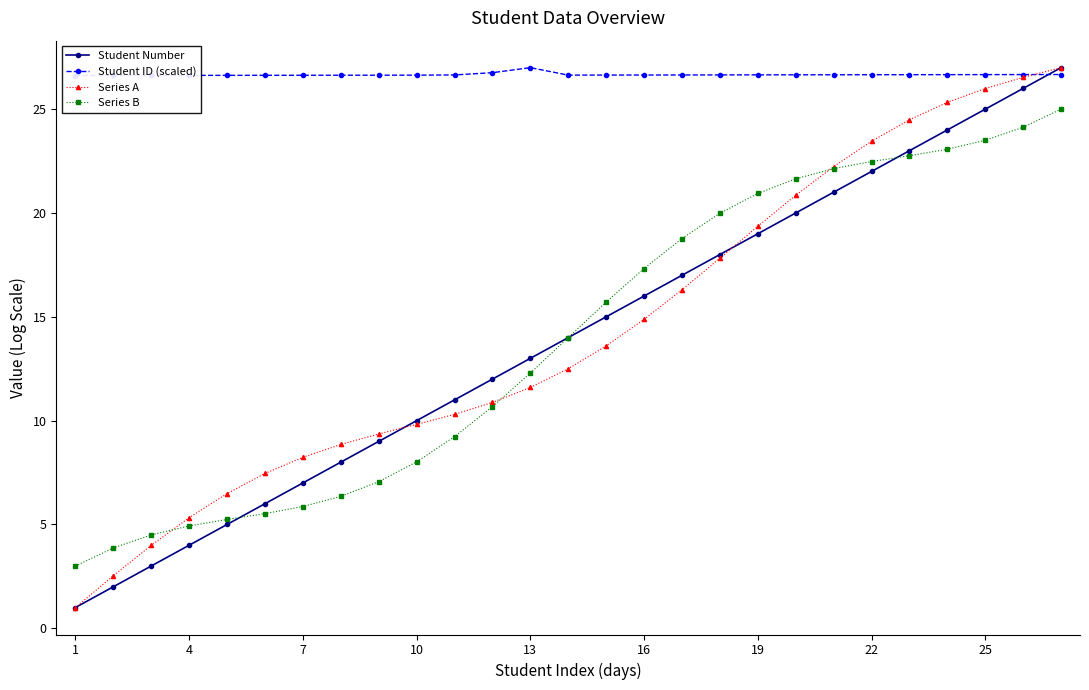

What is the value of the Series A point at the 2nd from the left?

2.5